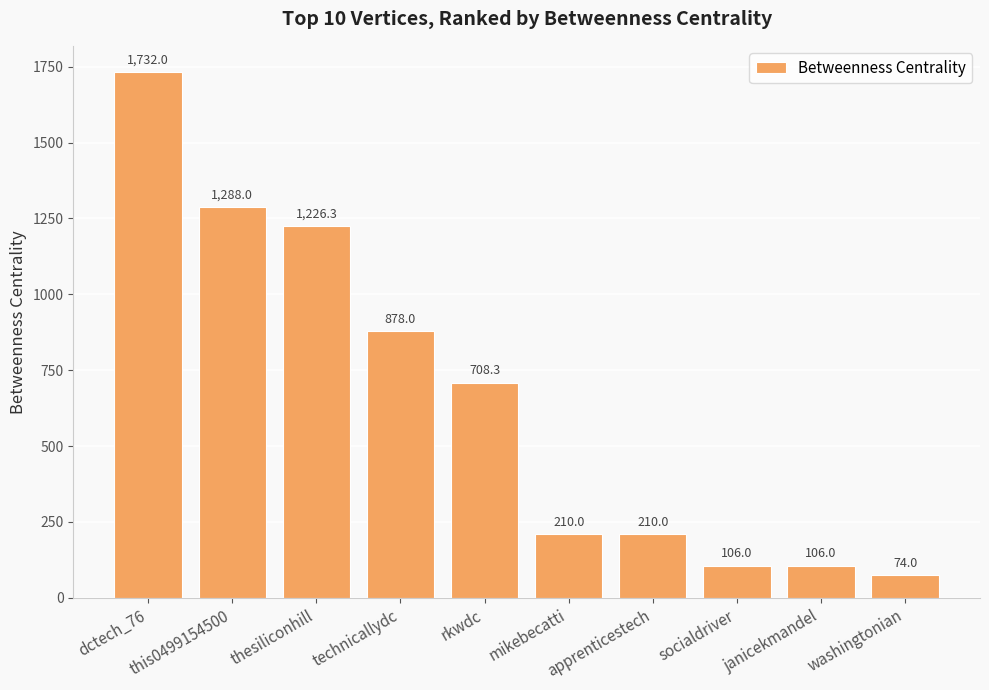

How many bars are there in total?

10